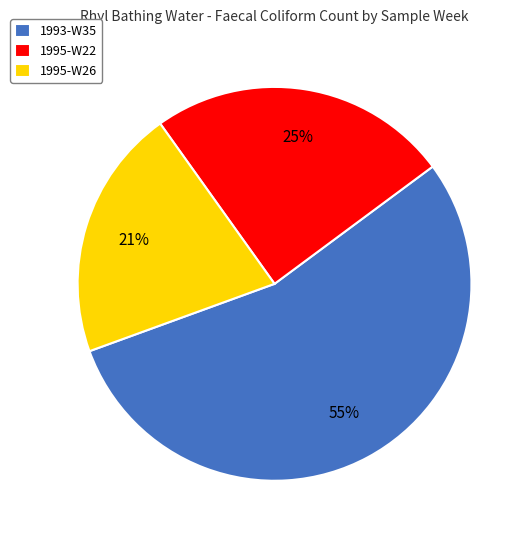

Which has a higher value, 1995-W26 or 1993-W35?

1993-W35